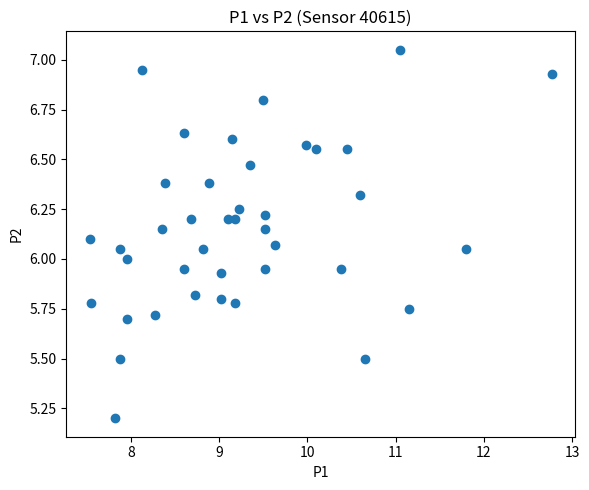

What is the range of X values (max minus min)?

5.2